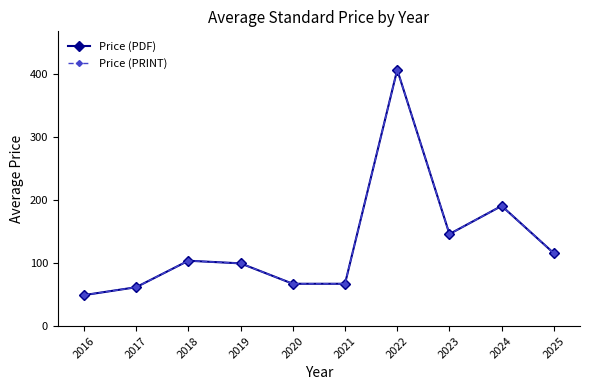

The Price (PDF) series shows 61.5 at 2017. True or false?

True